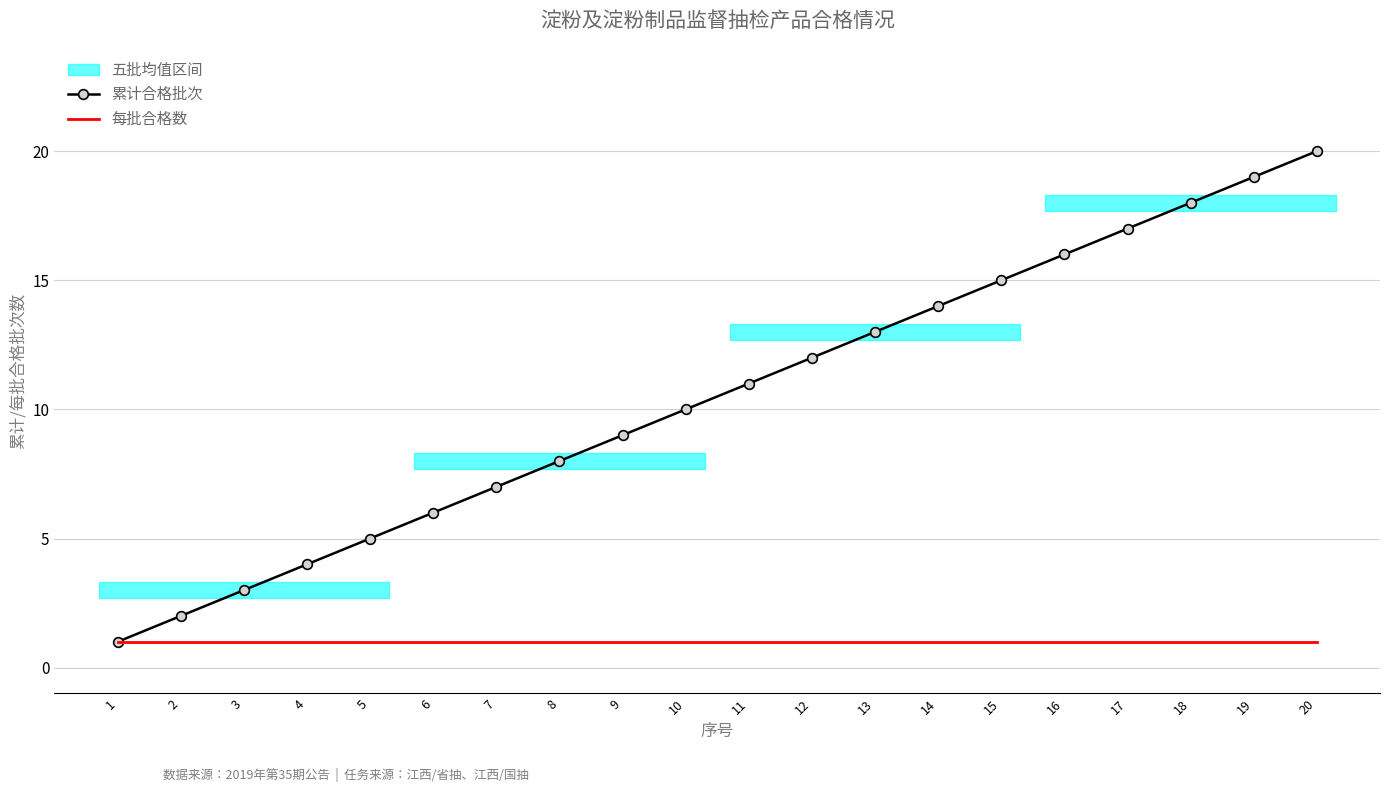

True or false: 累计合格批次 and 每批合格数 cross at least once.

False